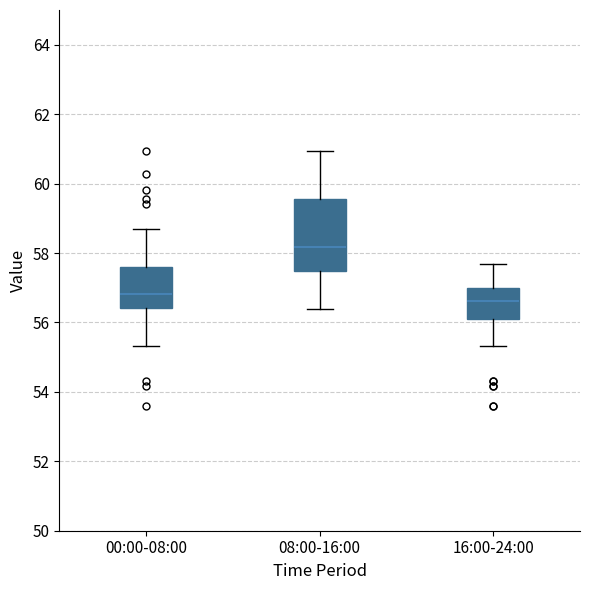

Which box's median line is the highest?

08:00-16:00